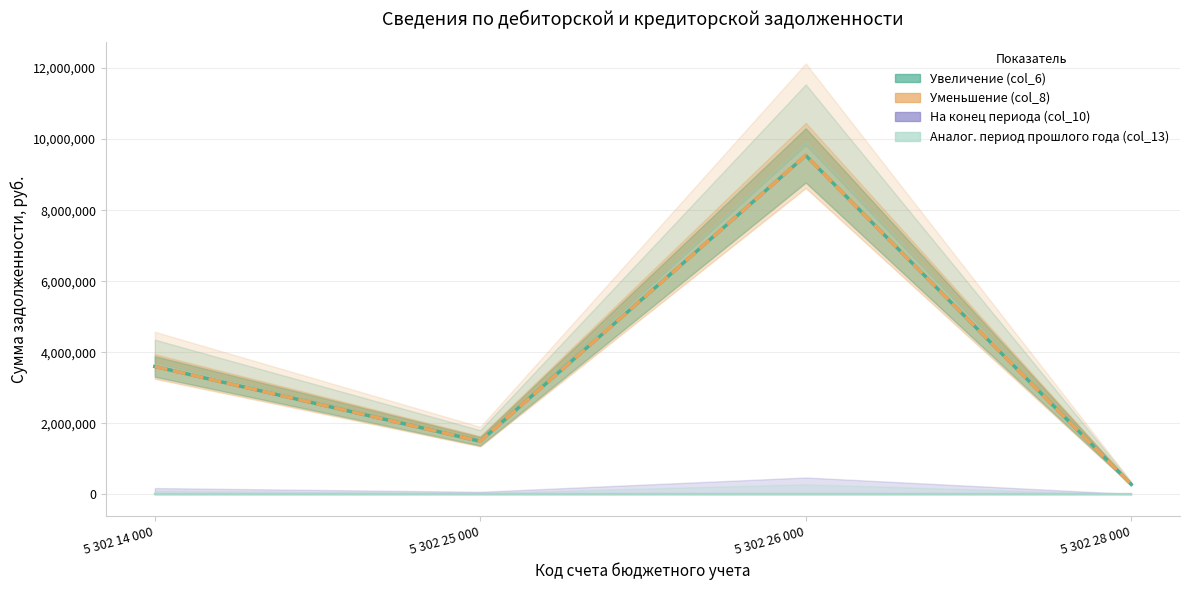

What is the difference between the Увеличение (col_6) values at 5 302 26 000 and 5 302 28 000?

9255512.2